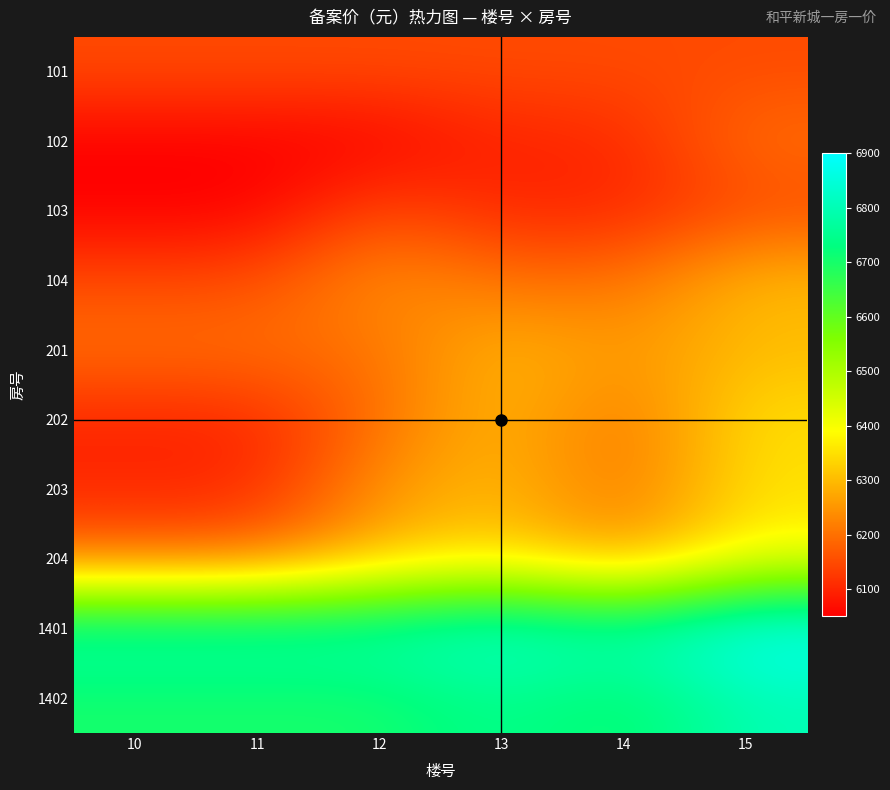

What is the maximum value shown in the chart?

6900